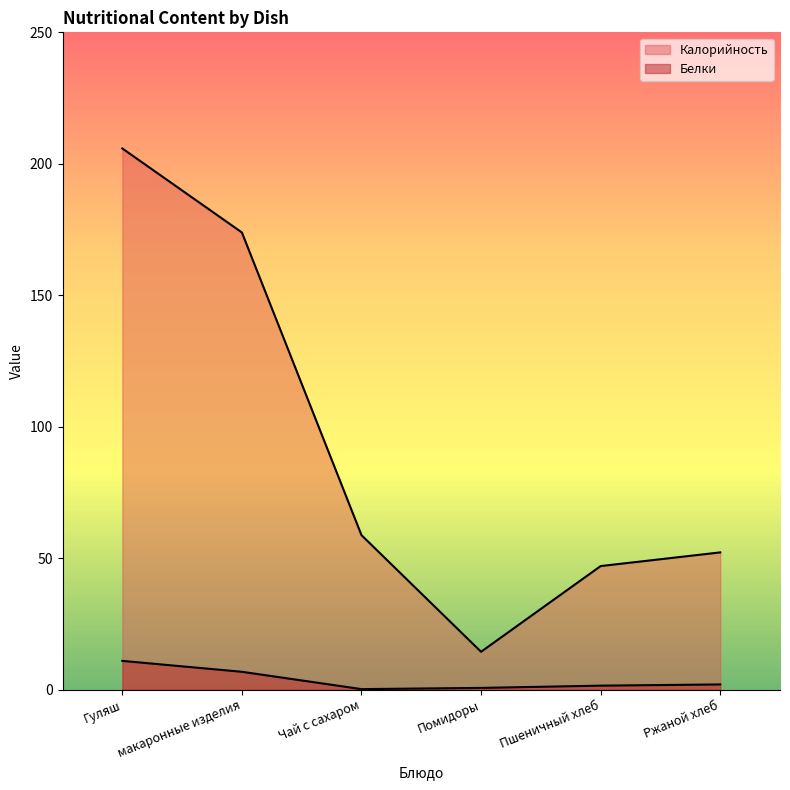

Does the chart display data point markers on the line(s)?

No